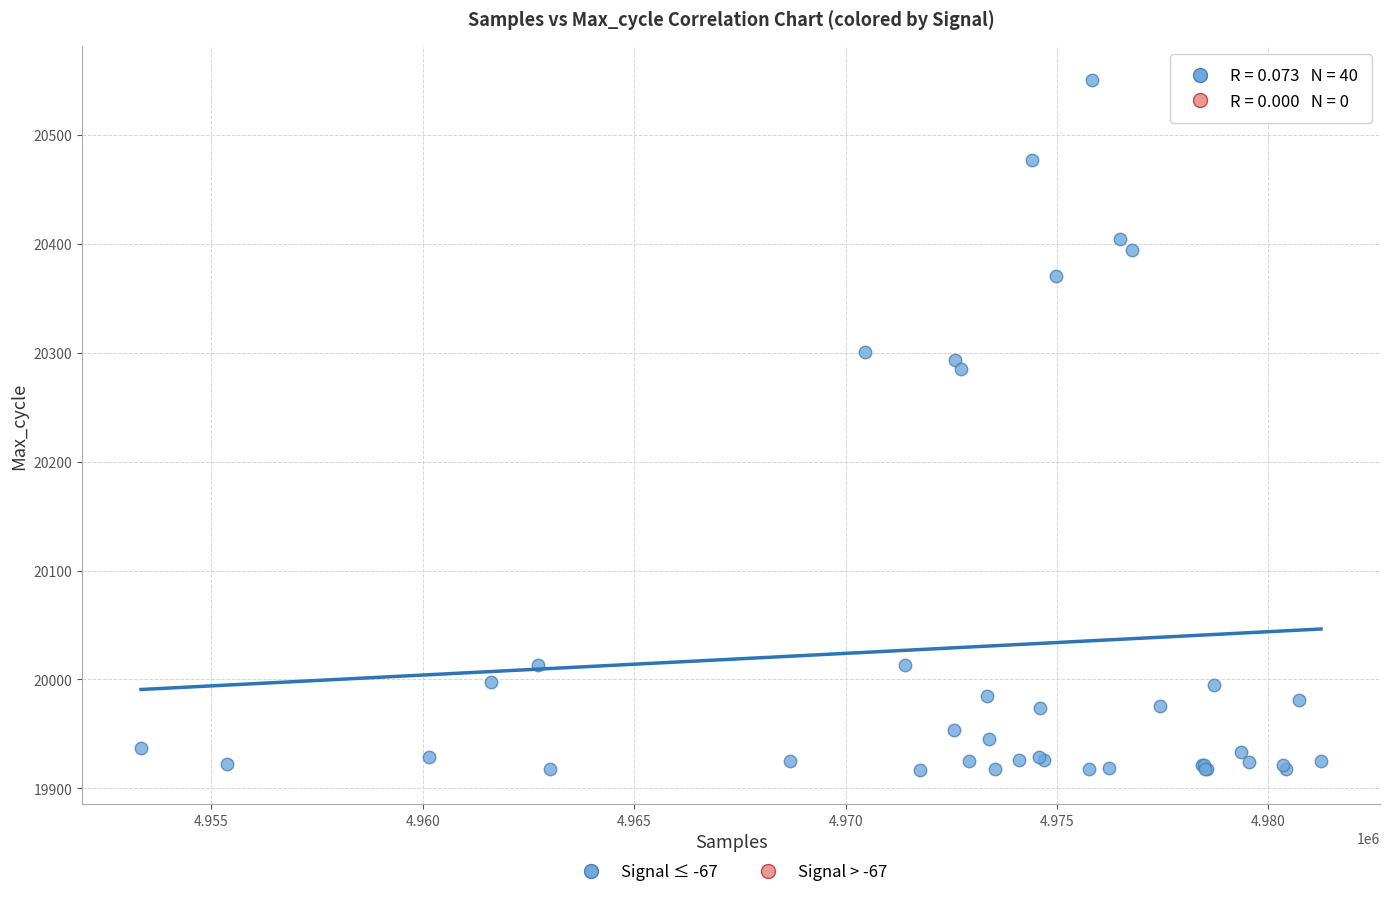

What Y value in the scatter plot is closest to 20233?

20285